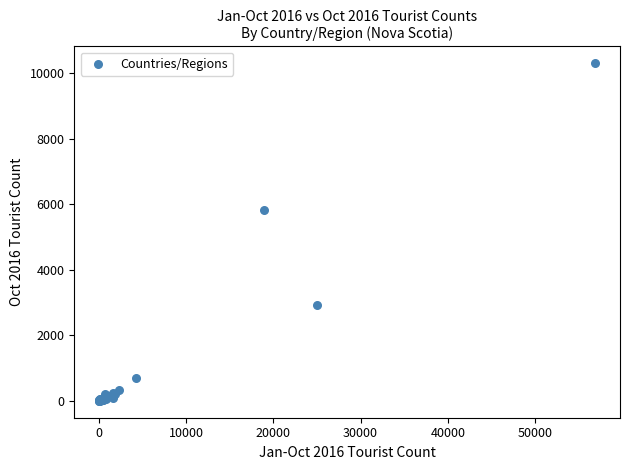

What Y value in the scatter plot is closest to 5150?

5828